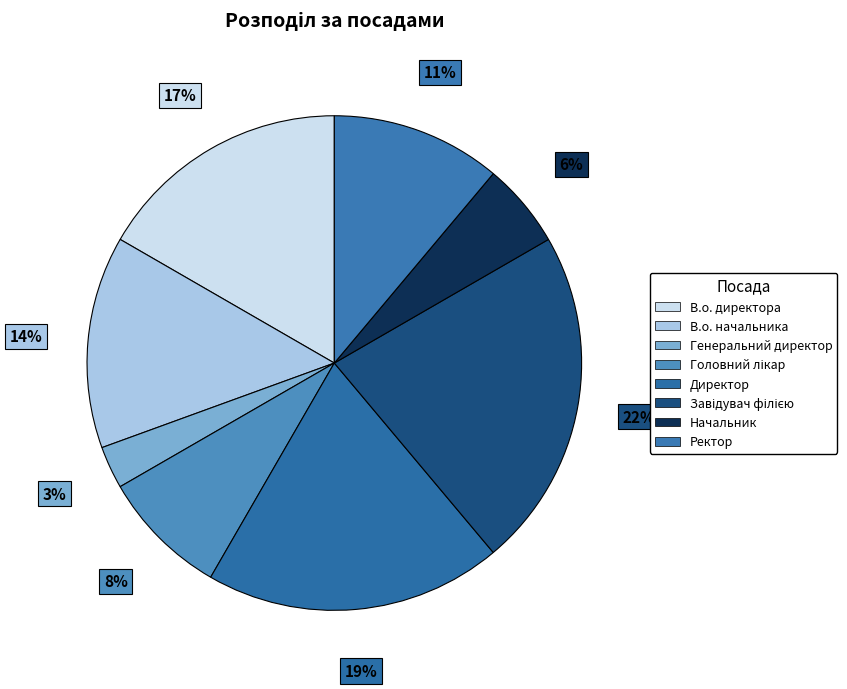

Which slice is the smallest?

Генеральний директор